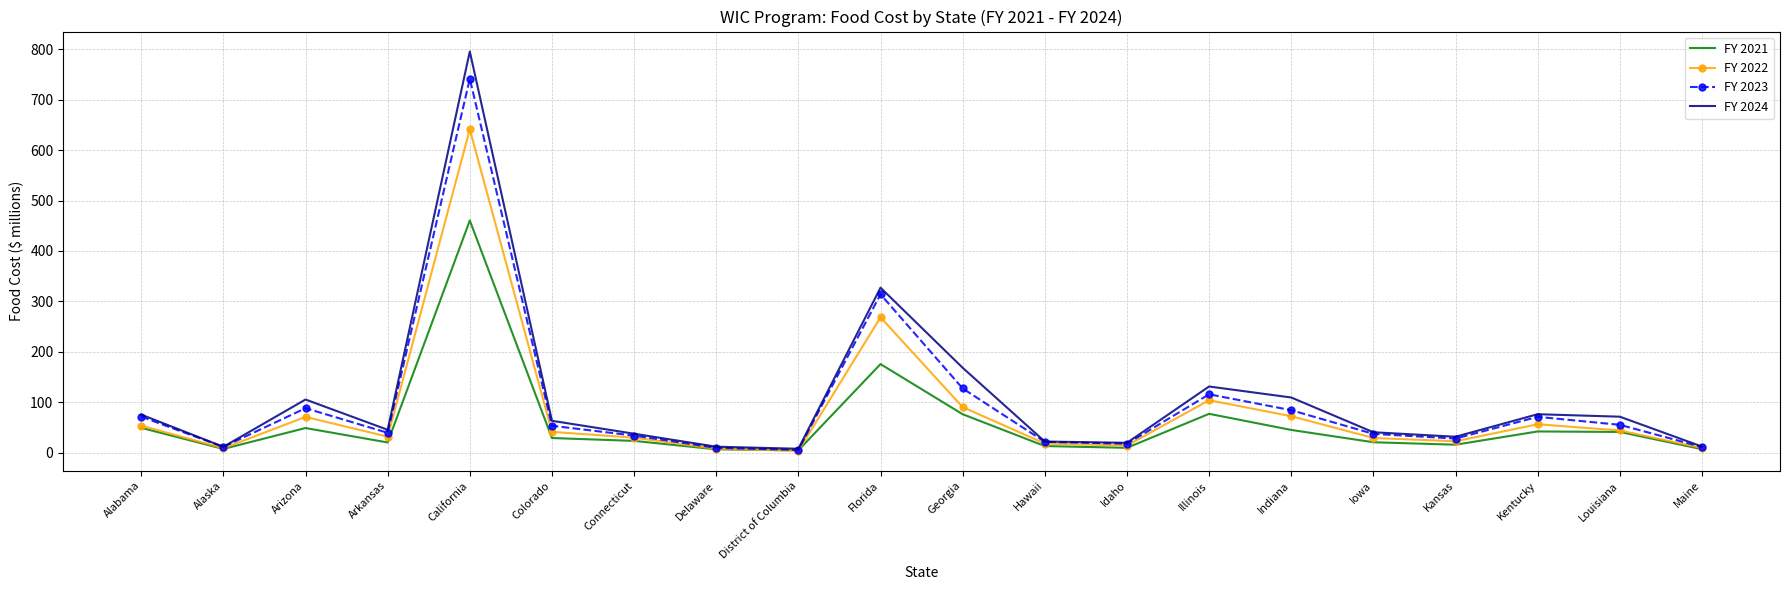

At which category does FY 2022 reach its first local valley?

Alaska